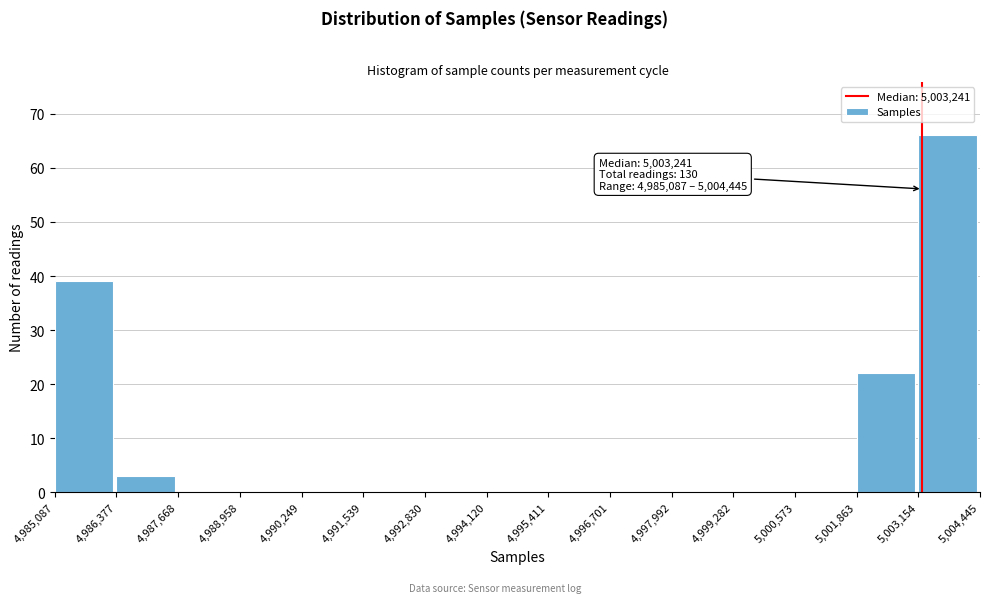

Over which range of the x-axis is the bar tallest?

5,003,154 to 5,004,445